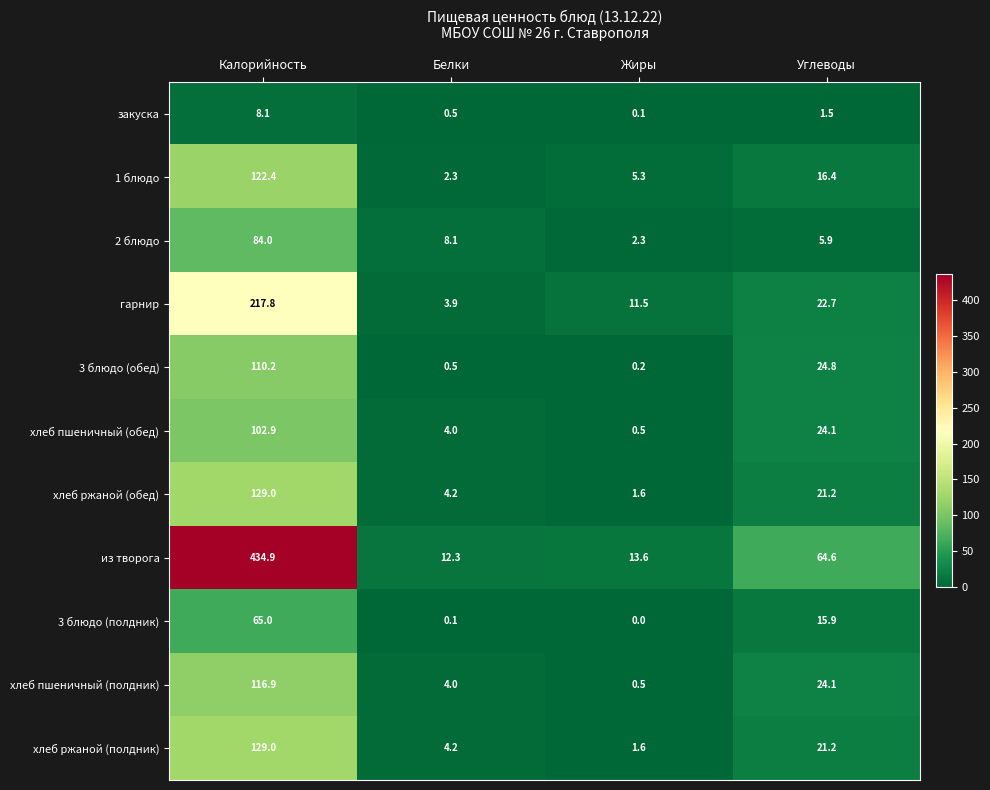

What is the maximum value shown in the chart?

434.9